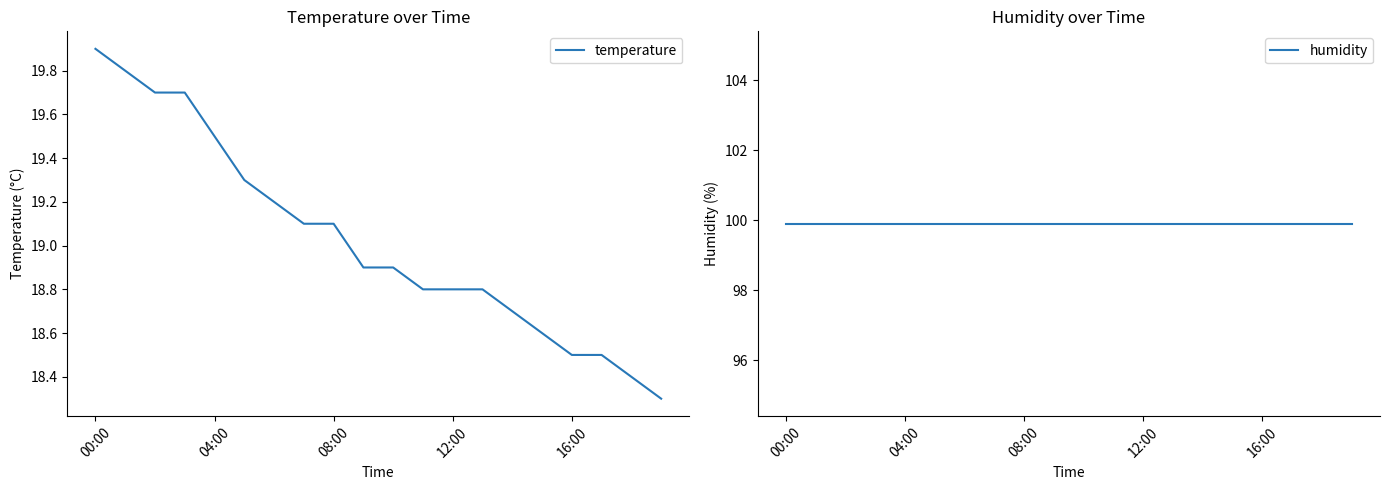

Which category has the lowest value in the temperature series?

19